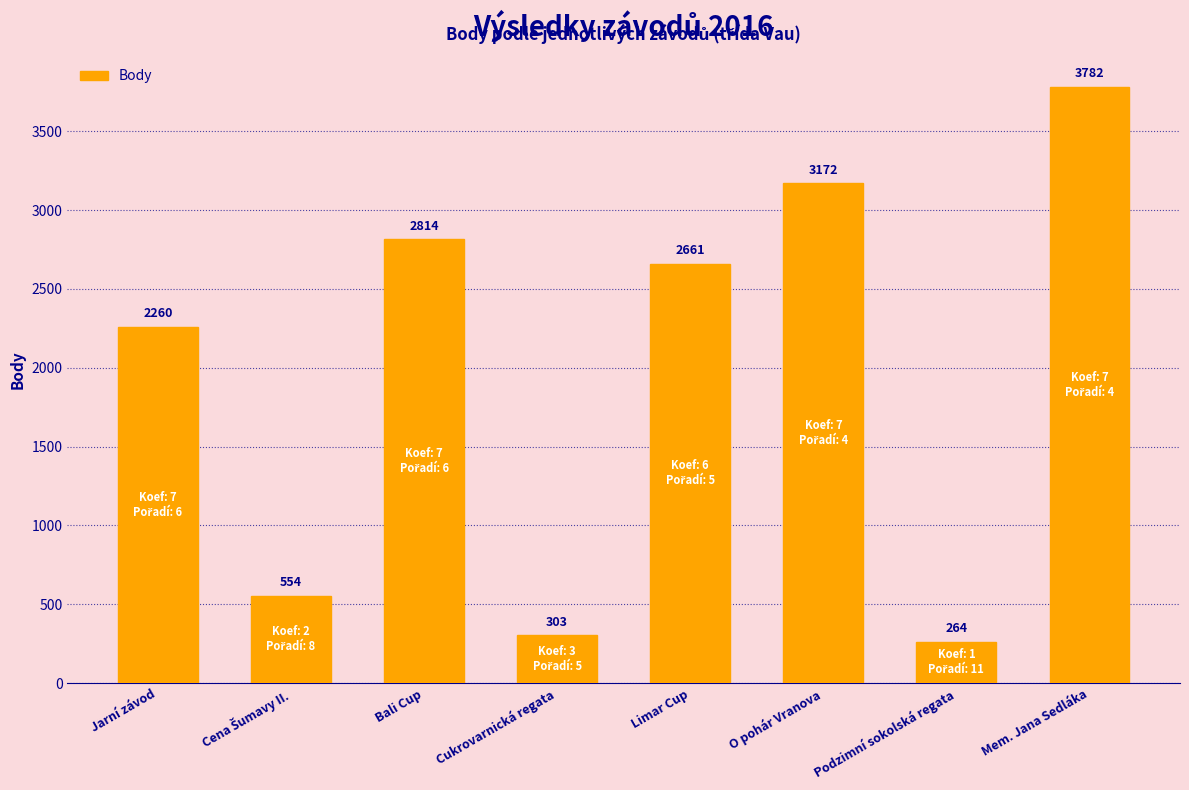

What is the sum of the values at Jarní závod and Mem. Jana Sedláka?

6042